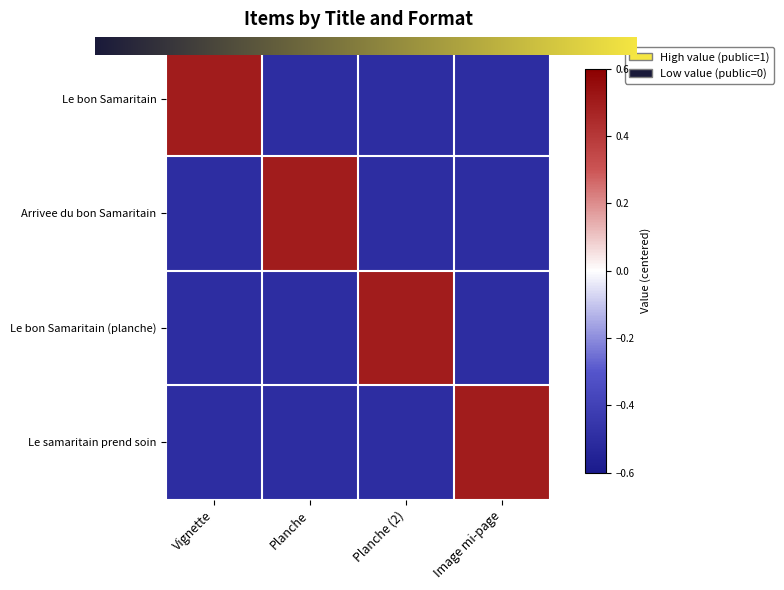

Is the value of Le bon Samaritain (planche) at Vignette greater than the value of Le bon Samaritain at Vignette?

No